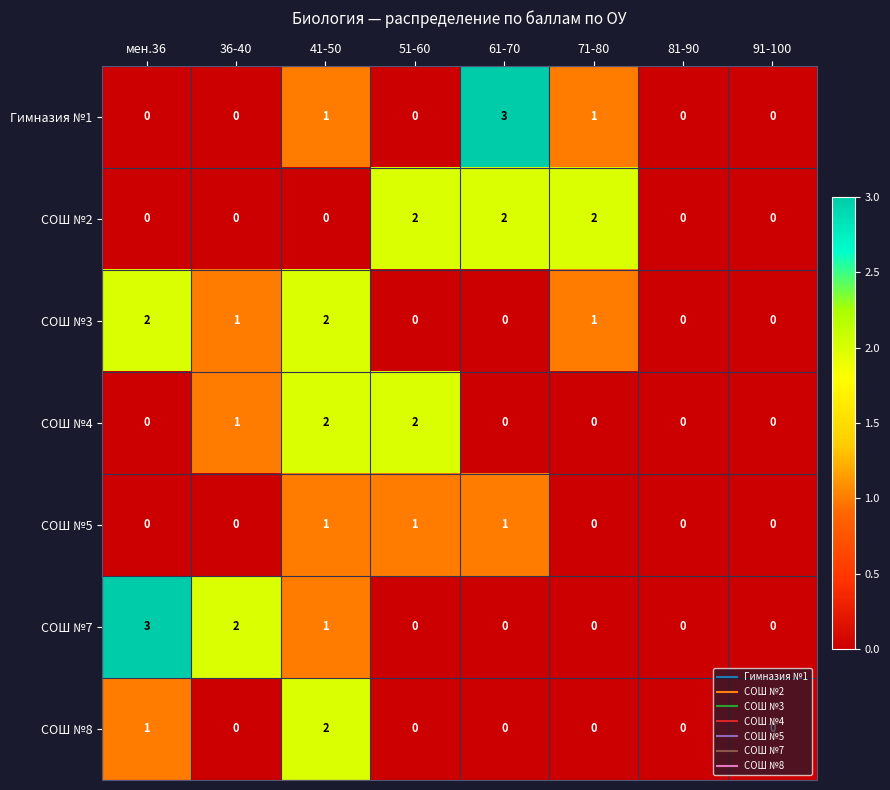

What is the difference between the highest and lowest values at мен.36?

3